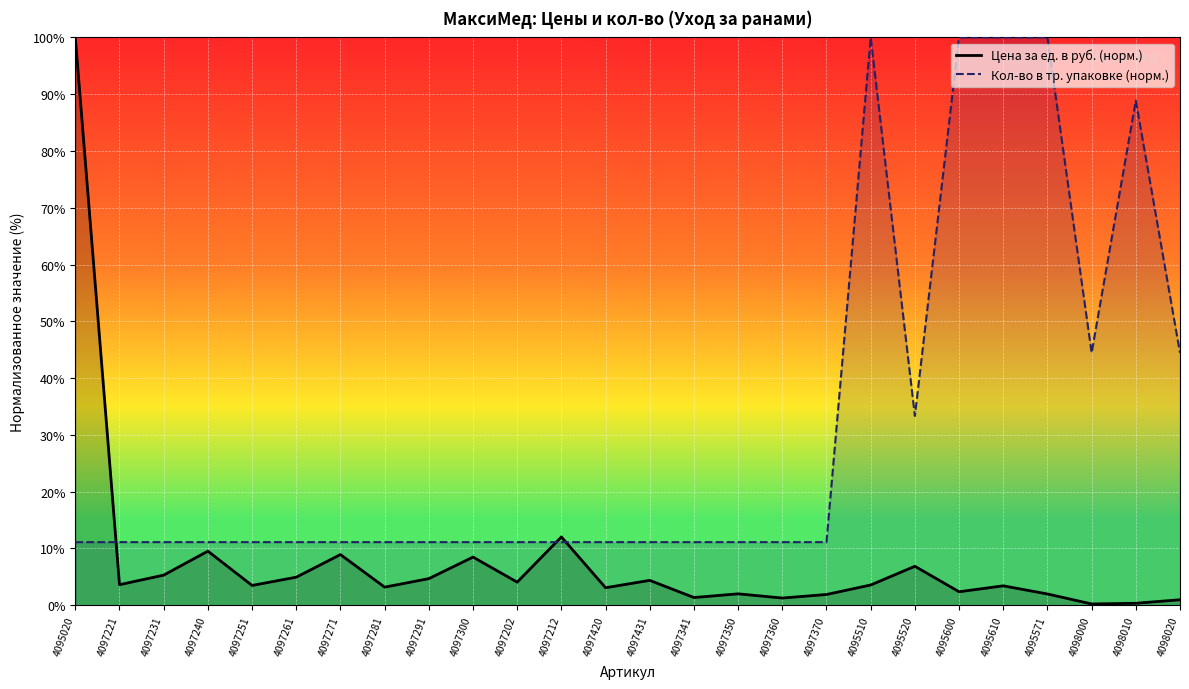

At which category does Кол-во в тр. упаковке (норм.) reach its first local peak?

4095510